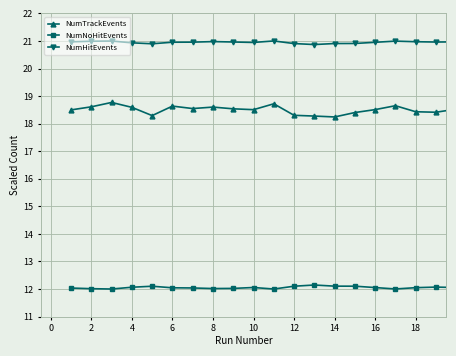

What is the sum of all NumTrackEvents values?

370.1